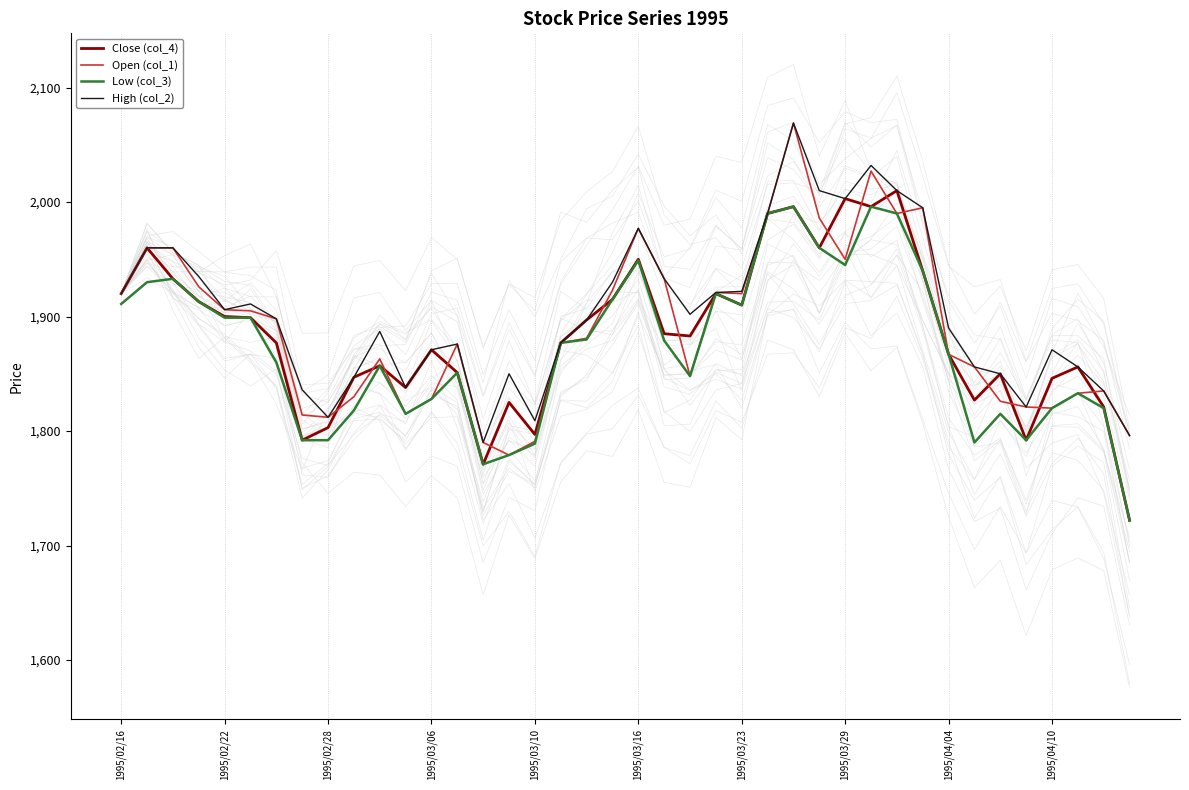

True or false: Close (col_4) and Low (col_3) intersect in this chart.

False